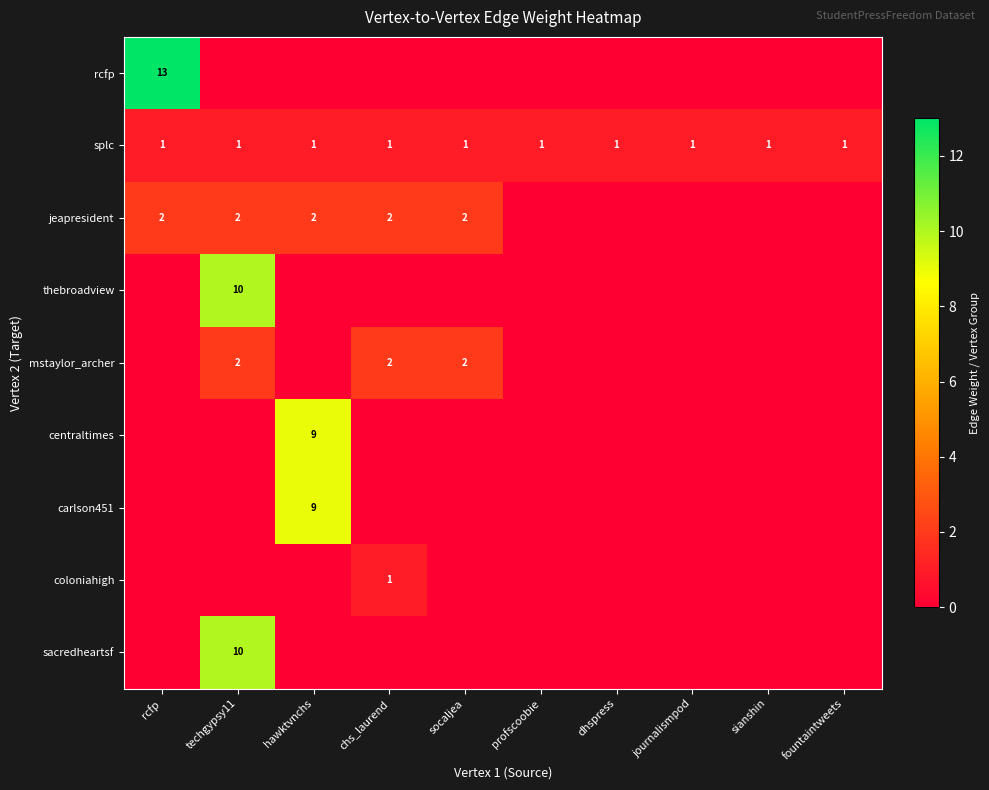

The rcfp series shows 19 at rcfp. True or false?

False